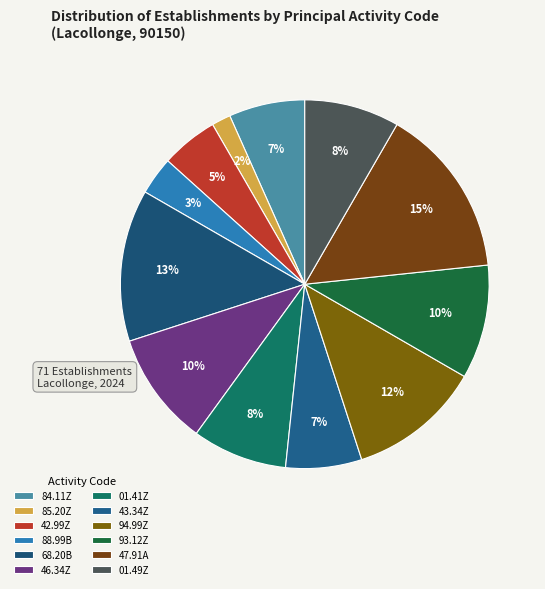

True or false: 68.20B accounts for 3% of the total.

False